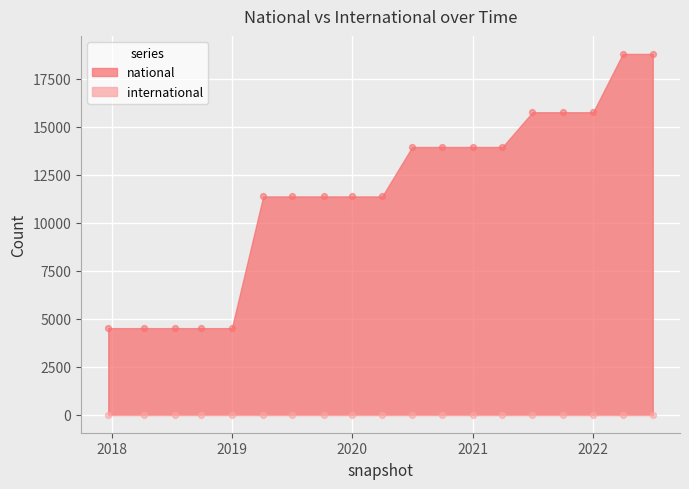

Approximately how many times larger is the value at 2022-01-01 compared to 2020-04-01?

1.4